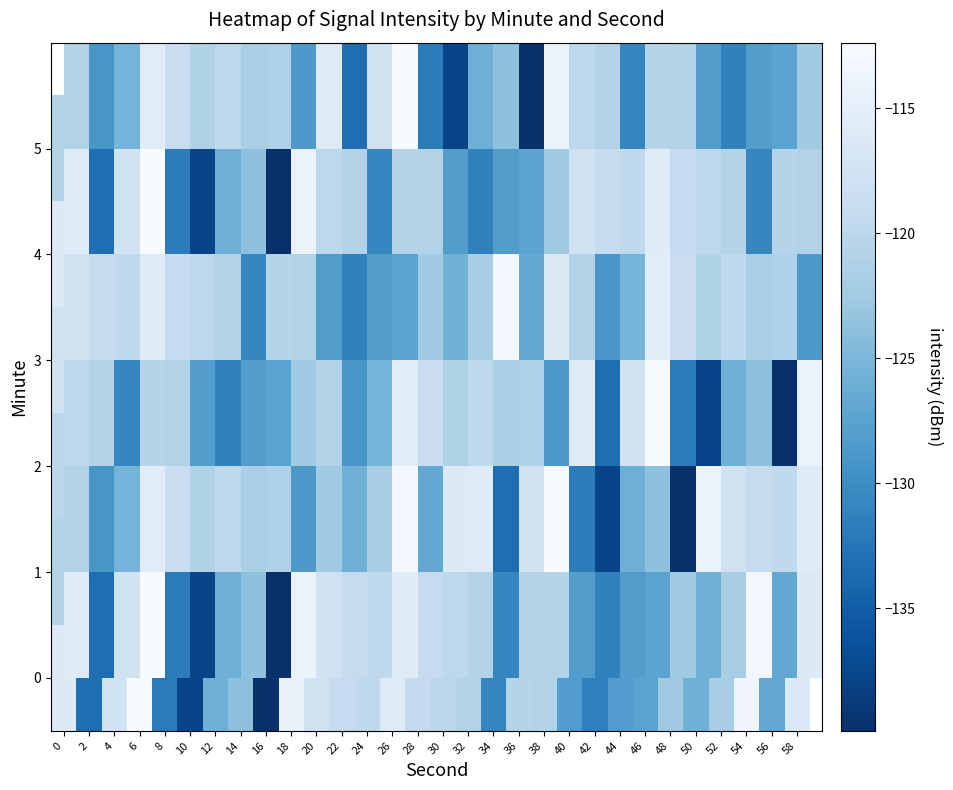

List the series in order of their peak value, highest first.

0, 1, 2, 4, 5, 3